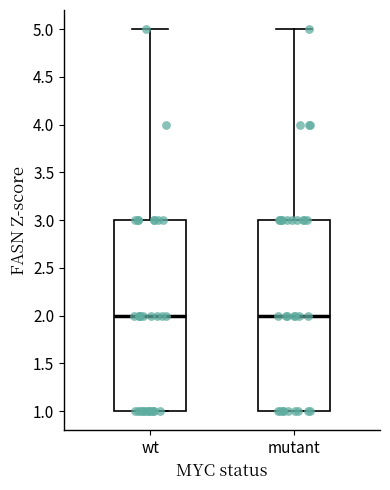

Reading left to right, read every box against the y-axis: the position of its median line, the range the box covers, and the ends of its whiskers. The values are not printed on the chart, so give them approximately, as read against the axis.

wt: median 2, box 1 to 3, whiskers 1 to 5
mutant: median 2, box 1 to 3, whiskers 1 to 5